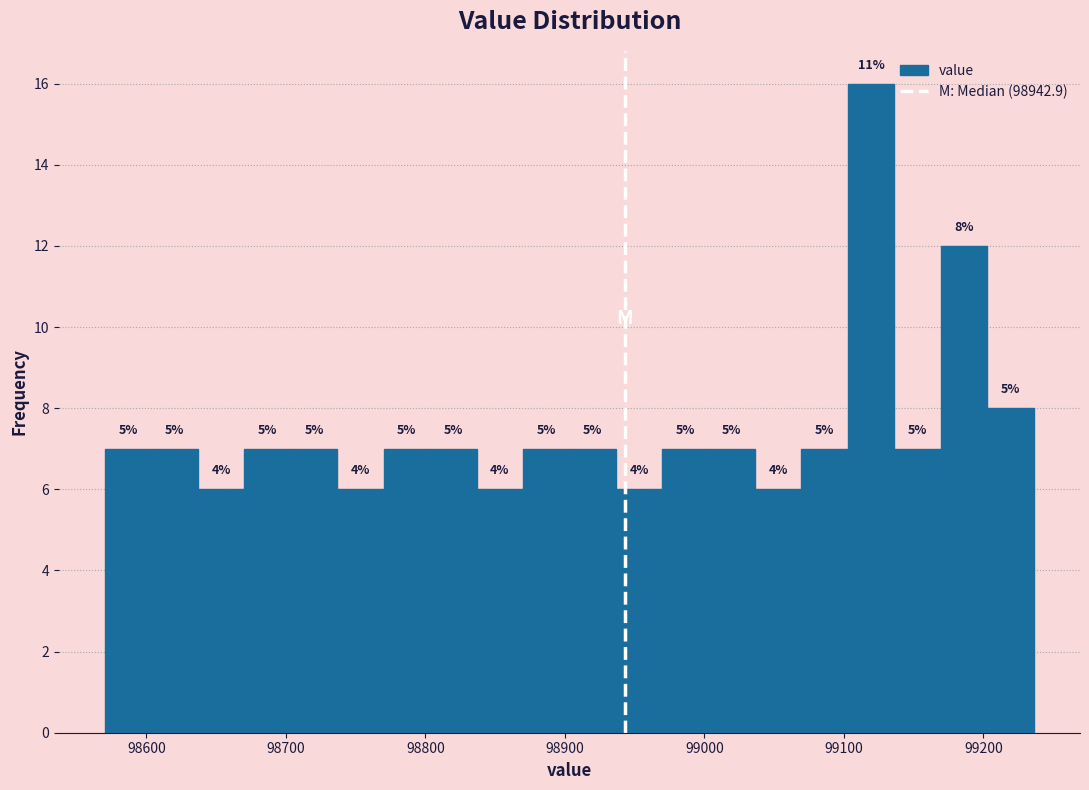

Around what value on the x-axis is the tallest bar? Give the approximate position of its centre, as read against the axis.

99120